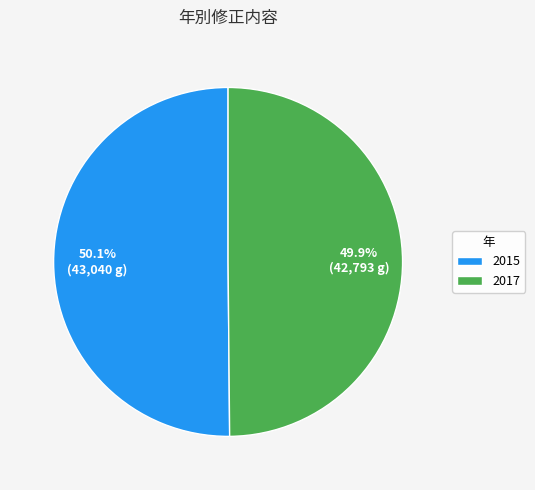

What is the ratio of the value at 2015 to the value at 2017?

1.0